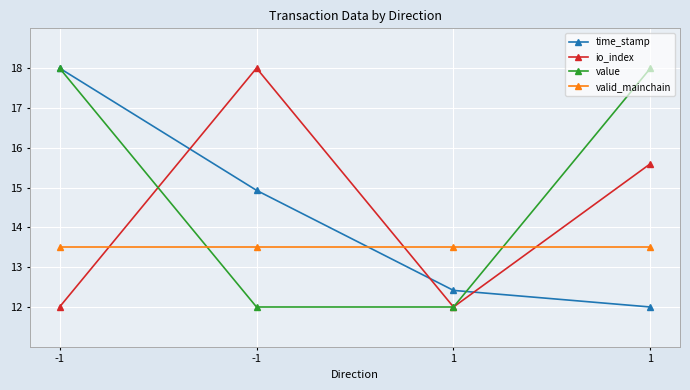

What is the sum of the time_stamp values at -1 and 1?

30.0